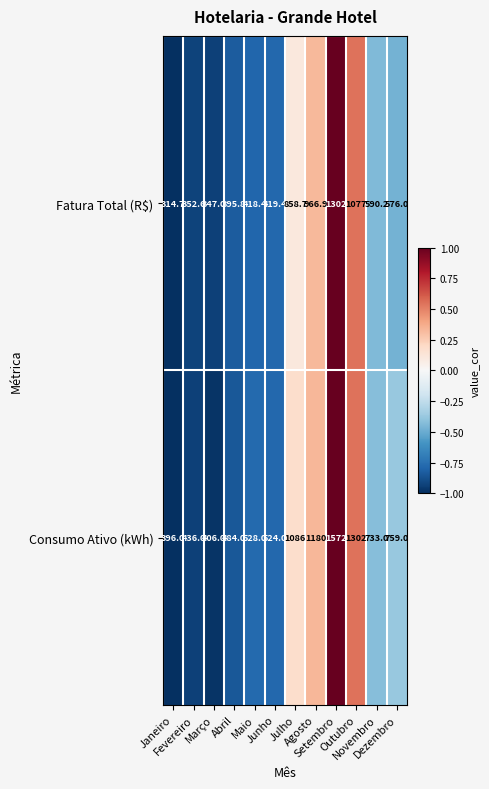

At how many categories does at least one series exceed 814?

4